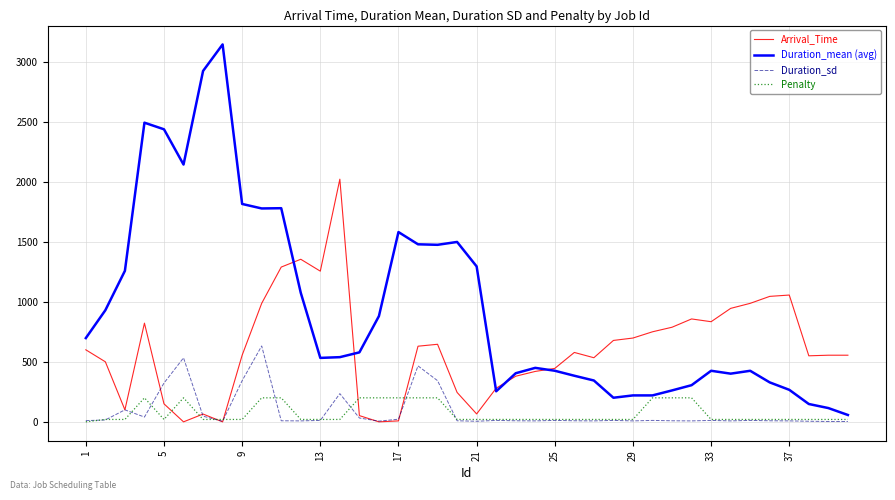

Rank the series by their maximum value, from lowest to highest.

Penalty, Duration_sd, Arrival_Time, Duration_mean (avg)